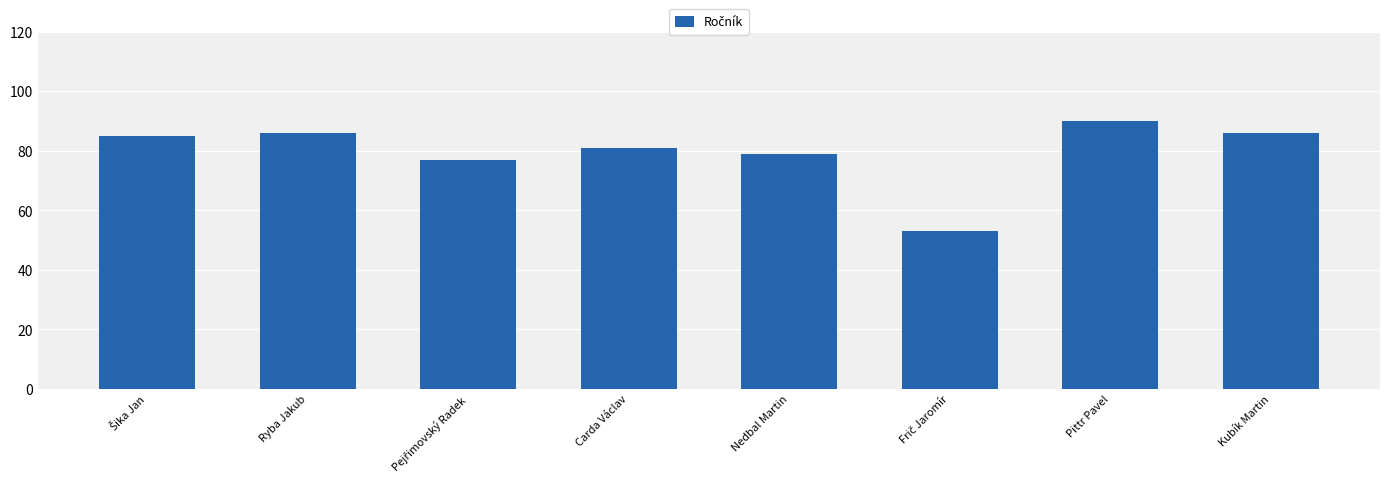

Does the chart contain any negative values?

No